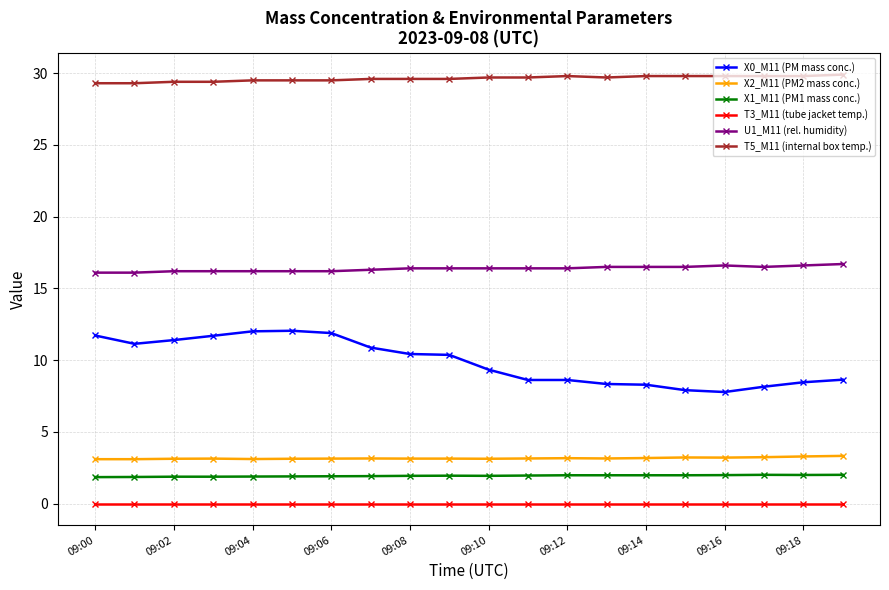

What is the greatest value displayed?

29.9